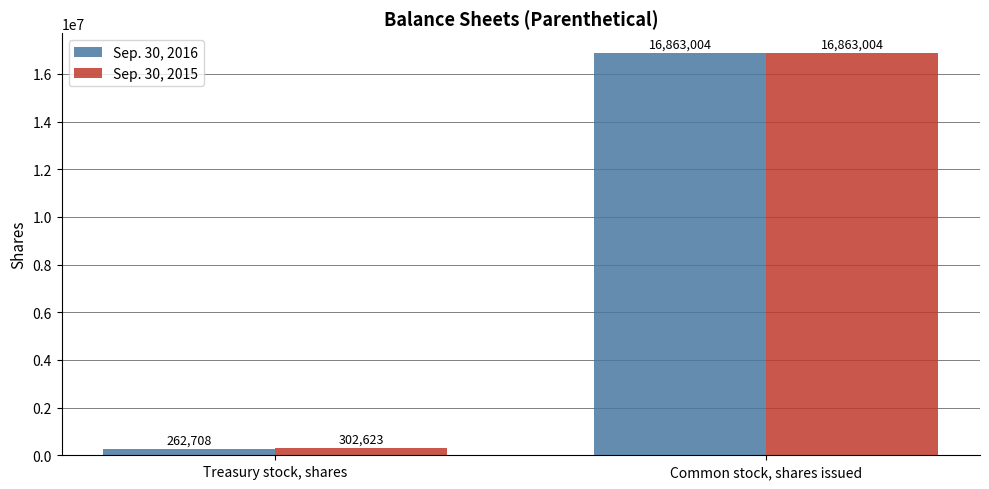

Reading right to left, what are all the values shown in this chart?

Sep. 30, 2016: 16863004	262708
Sep. 30, 2015: 16863004	302623